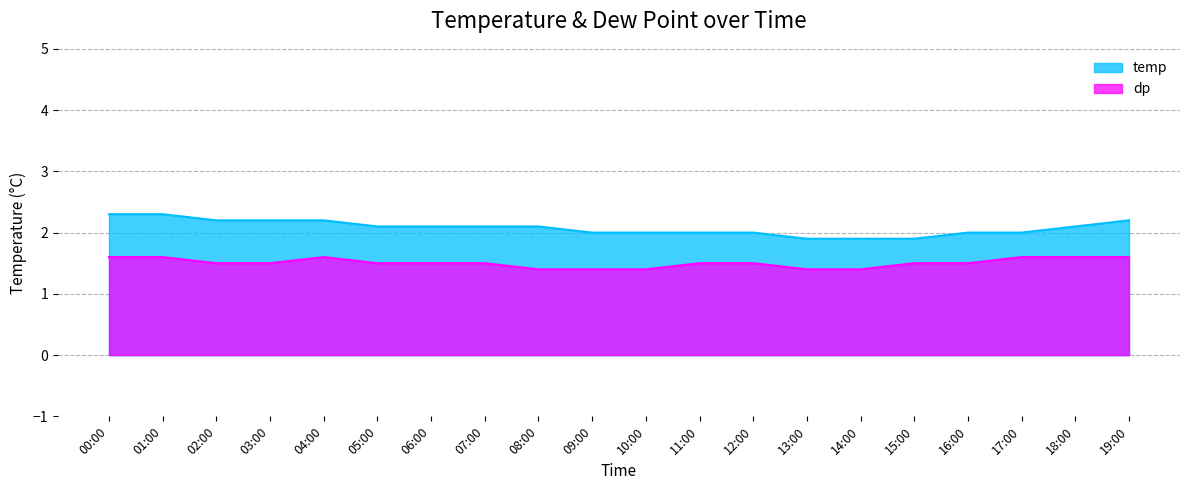

Does the chart have visible grid lines?

Yes